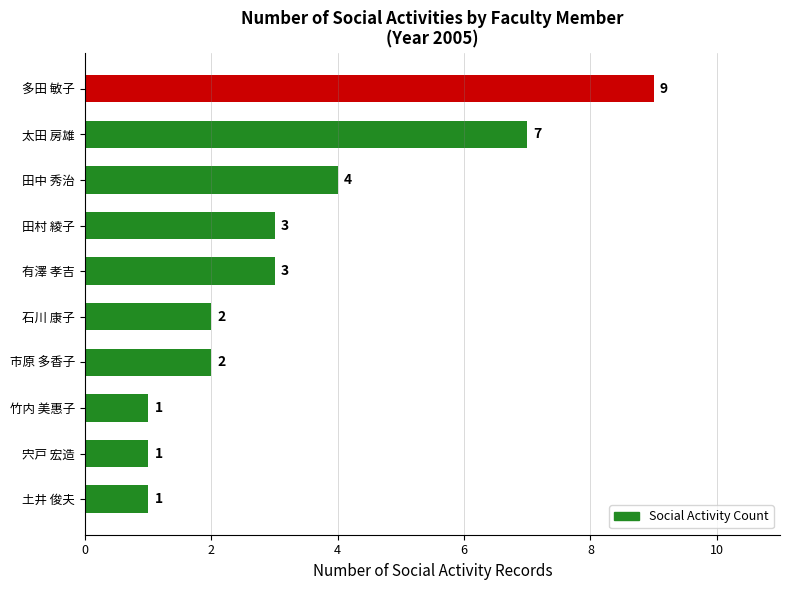

True or false: the data shows 14 at 多田 敏子.

False